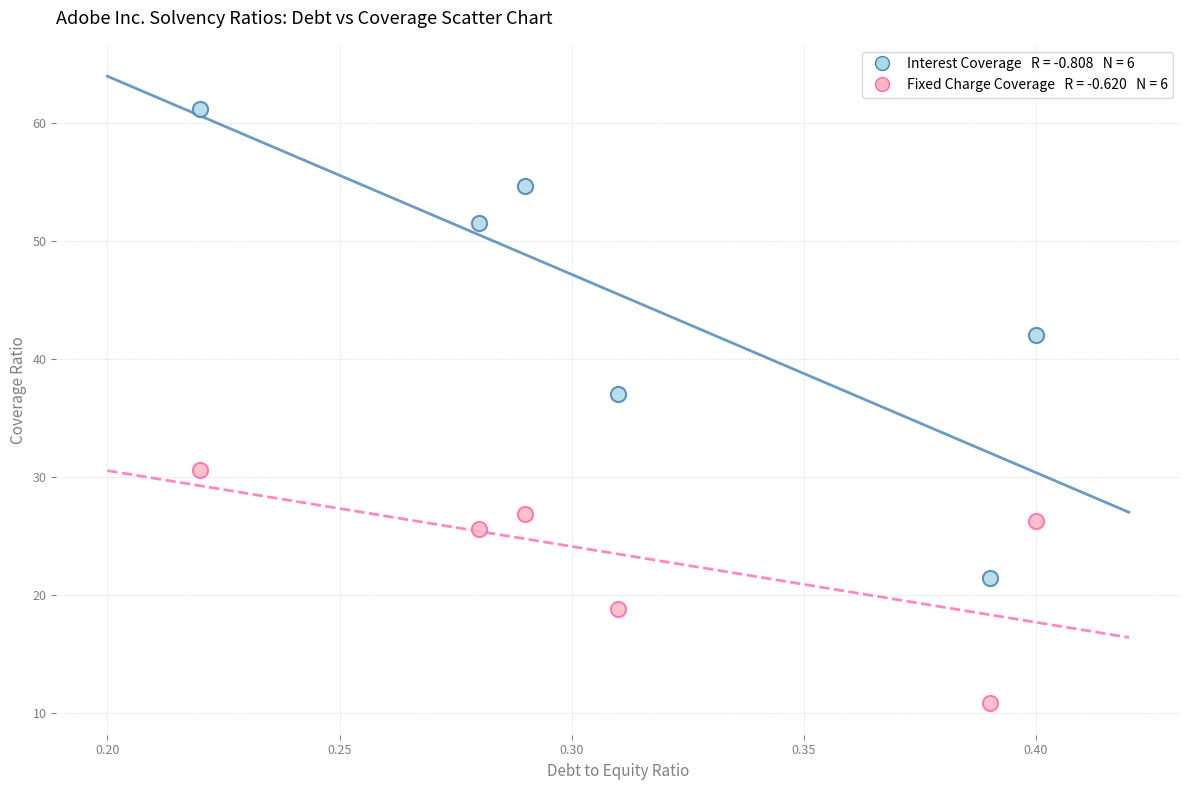

Across all series, what Y value is closest to 35?

37.0